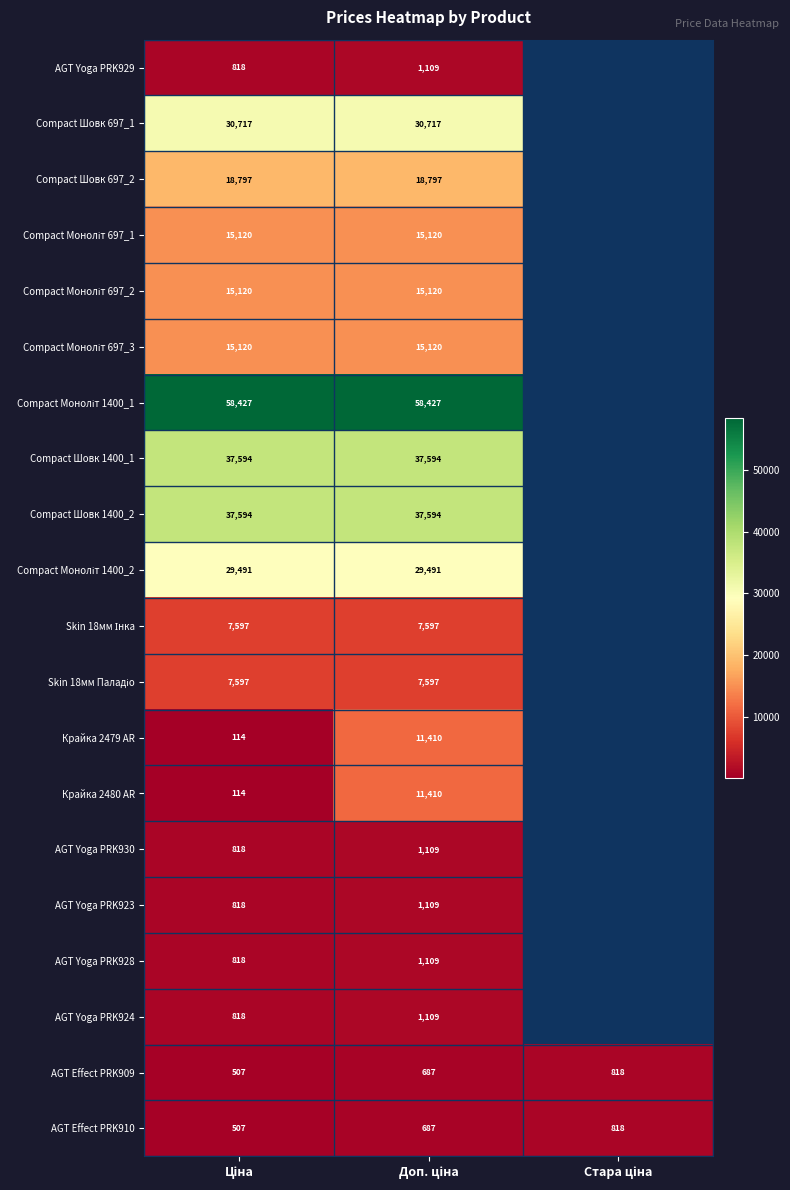

Where is AGT Yoga PRK928 nearest to the value 963?

Ціна